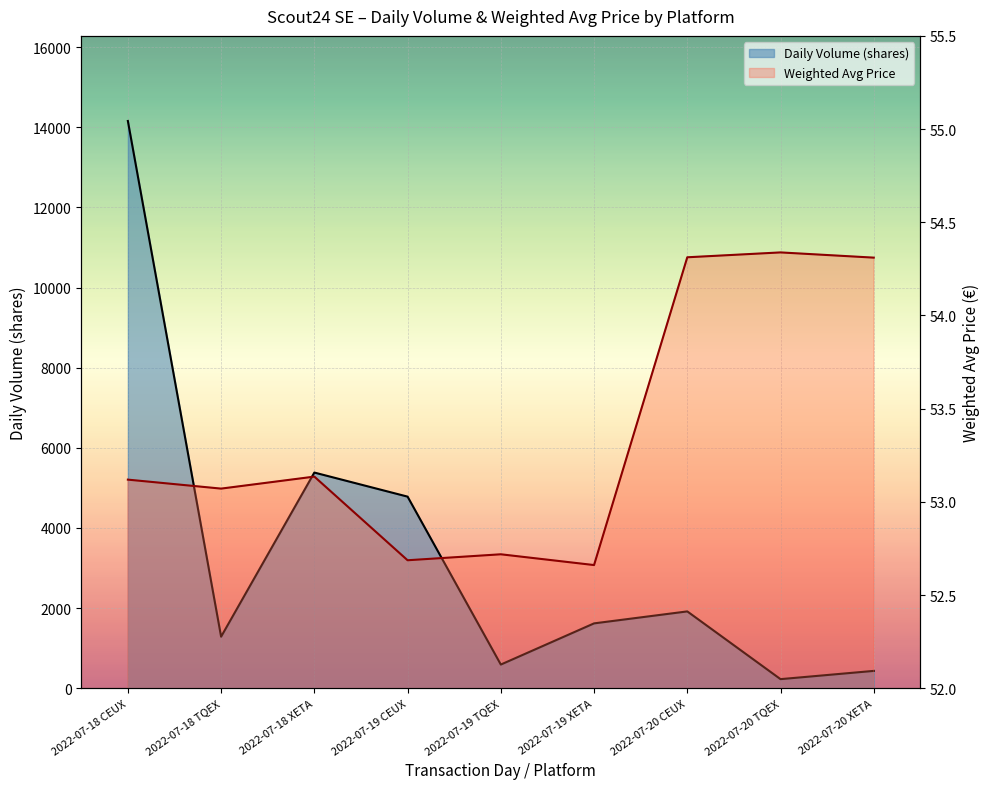

Rank the series by their average value, from lowest to highest.

Weighted Avg Price, Daily Volume (shares)